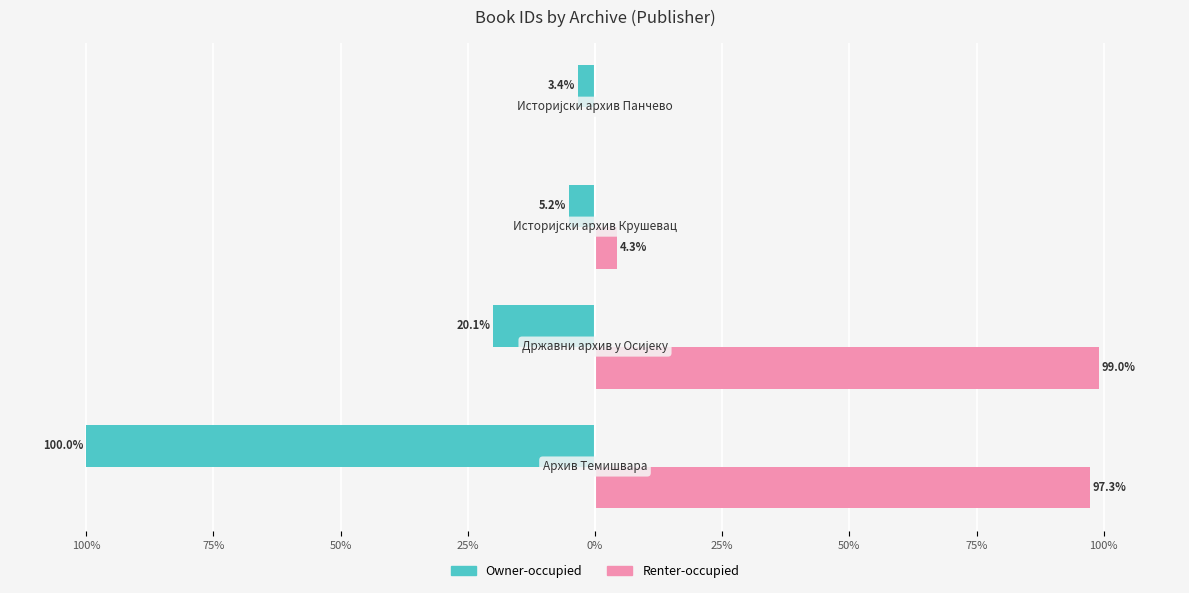

Which series has the largest total across all categories?

Renter-occupied